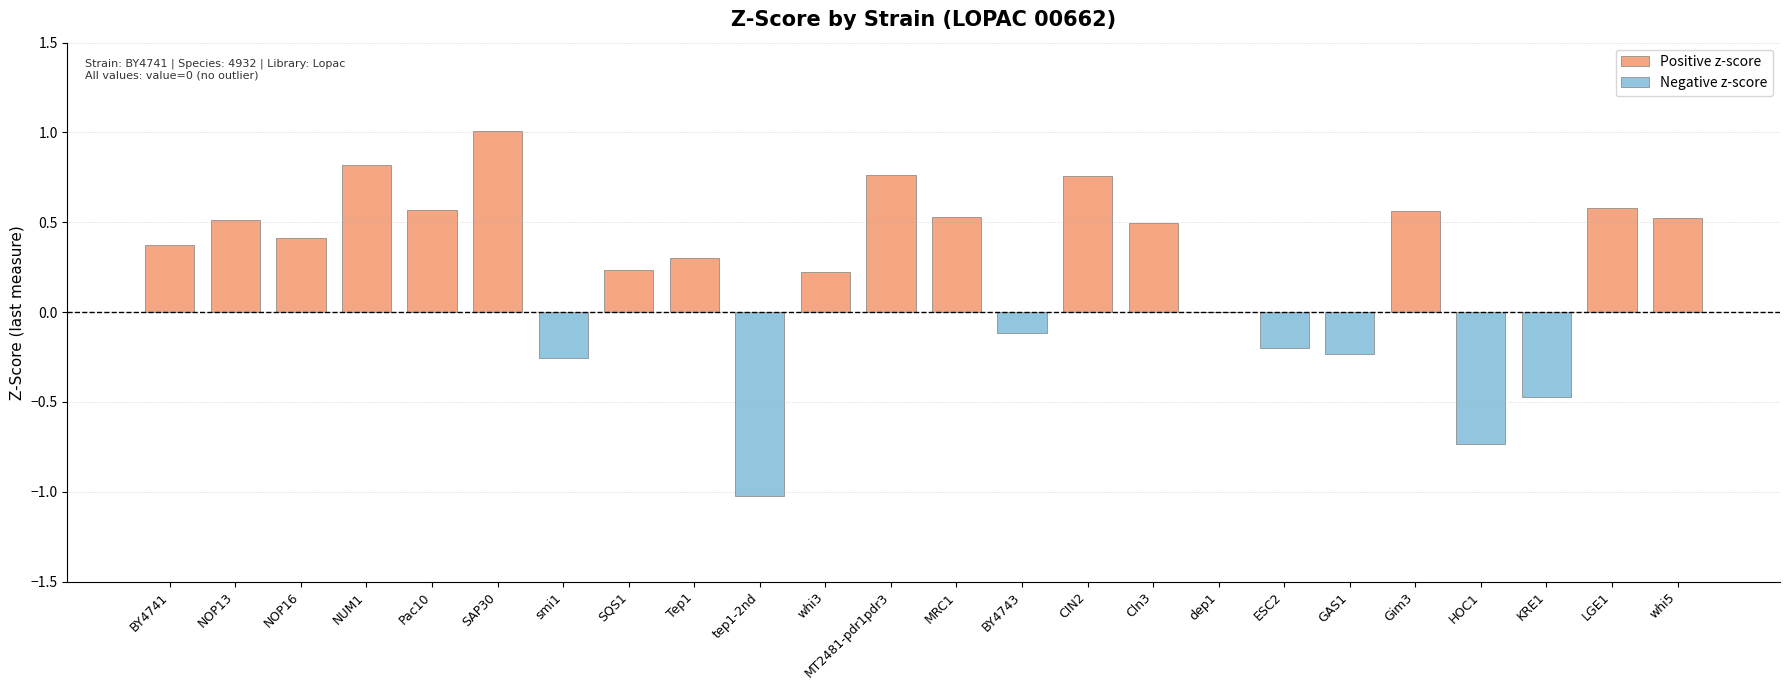

What is the maximum value shown in the chart?

1.0